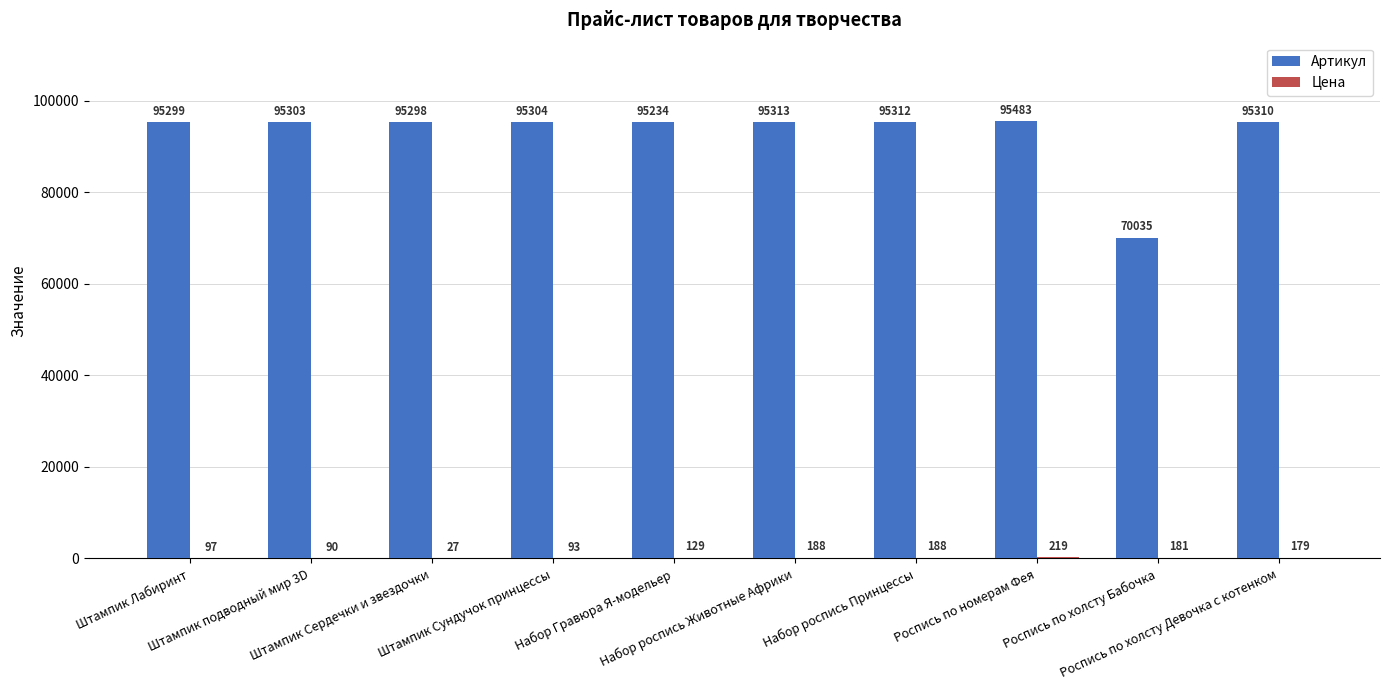

What is the total value across all series at Набор роспись Животные Африки?

95501